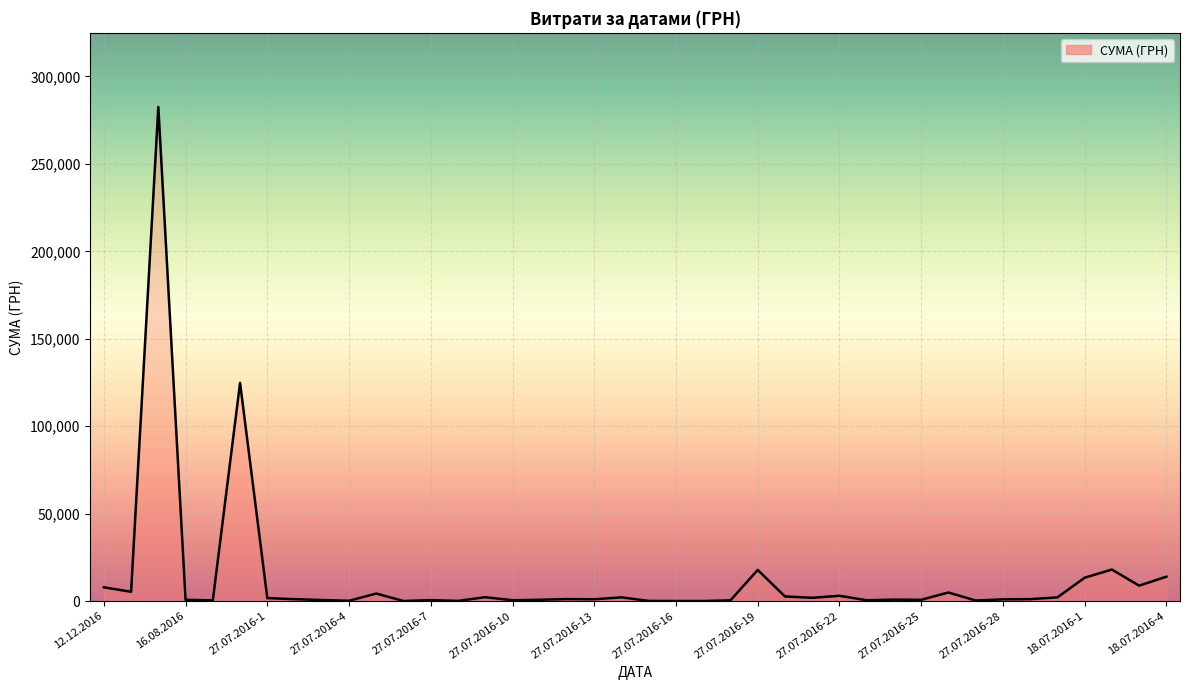

What is the difference between the maximum and minimum values?

282374.1